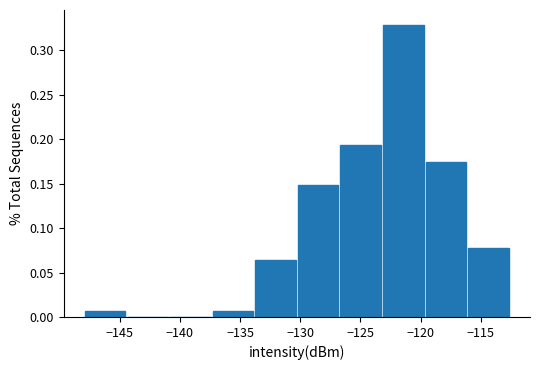

Reading left to right, list every bar in this chart as the range it spans on the x-axis followed by its height. Neither the bar edges nor the heights are printed on the chart, so give them approximately, as read against the axes.

-148.0 to -144.5: 0.005
-144.5 to -141.0: 0
-141.0 to -137.5: 0
-137.5 to -133.5: 0.005
-133.5 to -130.0: 0.065
-130.0 to -126.5: 0.150
-126.5 to -123.0: 0.195
-123.0 to -119.5: 0.330
-119.5 to -116.0: 0.175
-116.0 to -112.5: 0.075